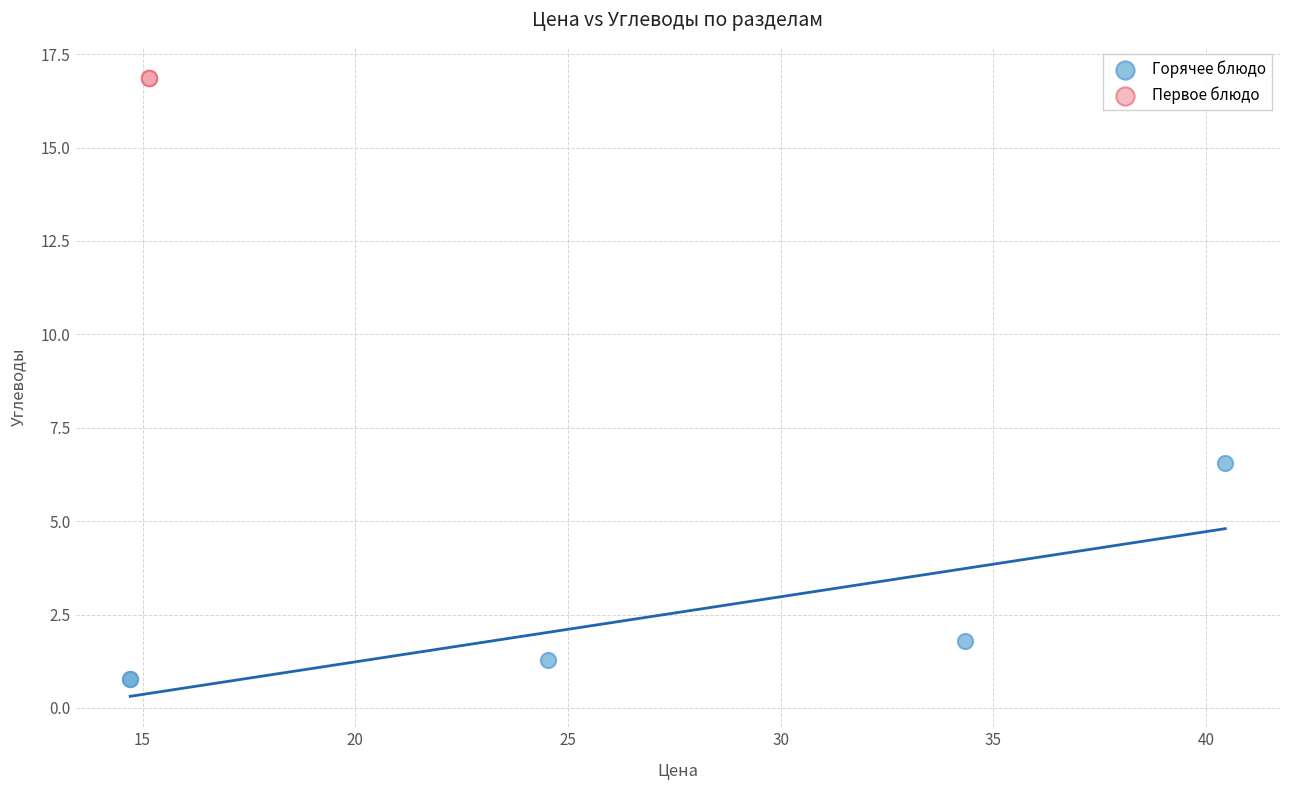

Which series reaches the minimum Y coordinate?

Горячее блюдо